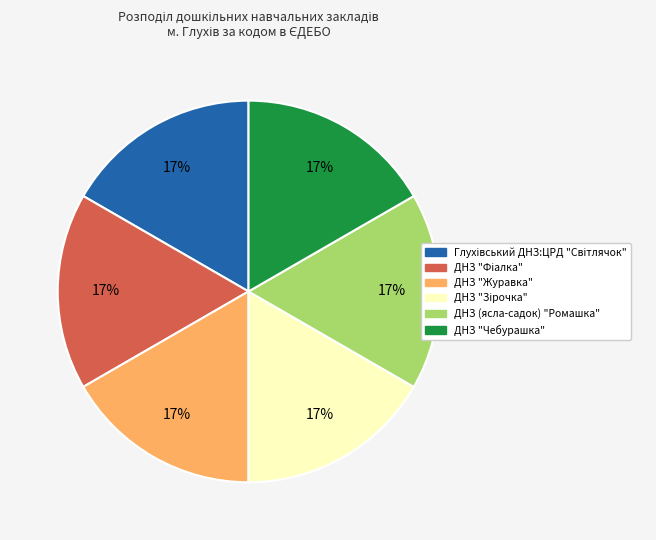

The ДНЗ "Чебурашка" slice represents 25% of the pie. True or false?

False